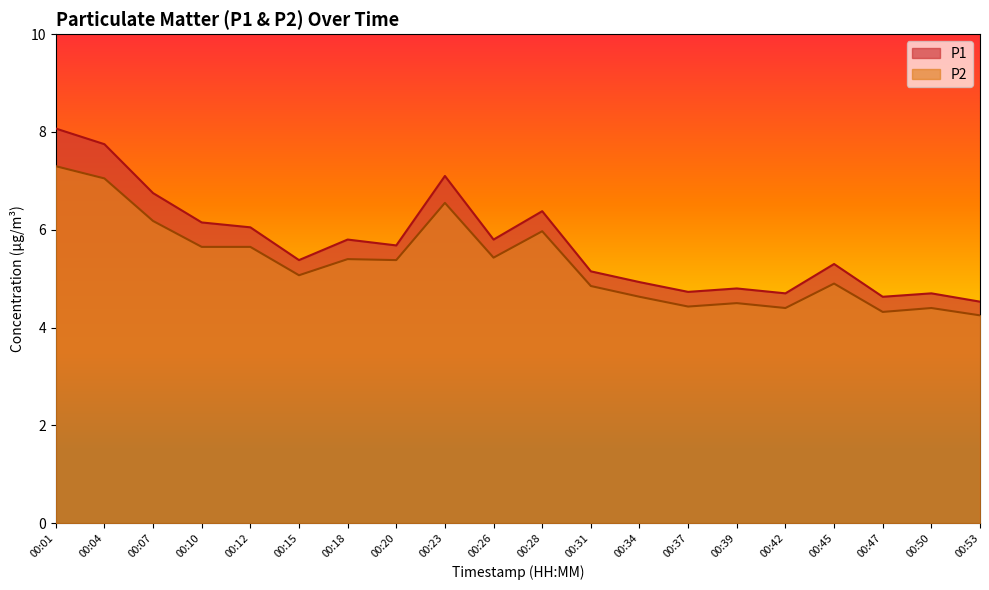

Which has a higher value, 00:26 or 00:20?

00:26